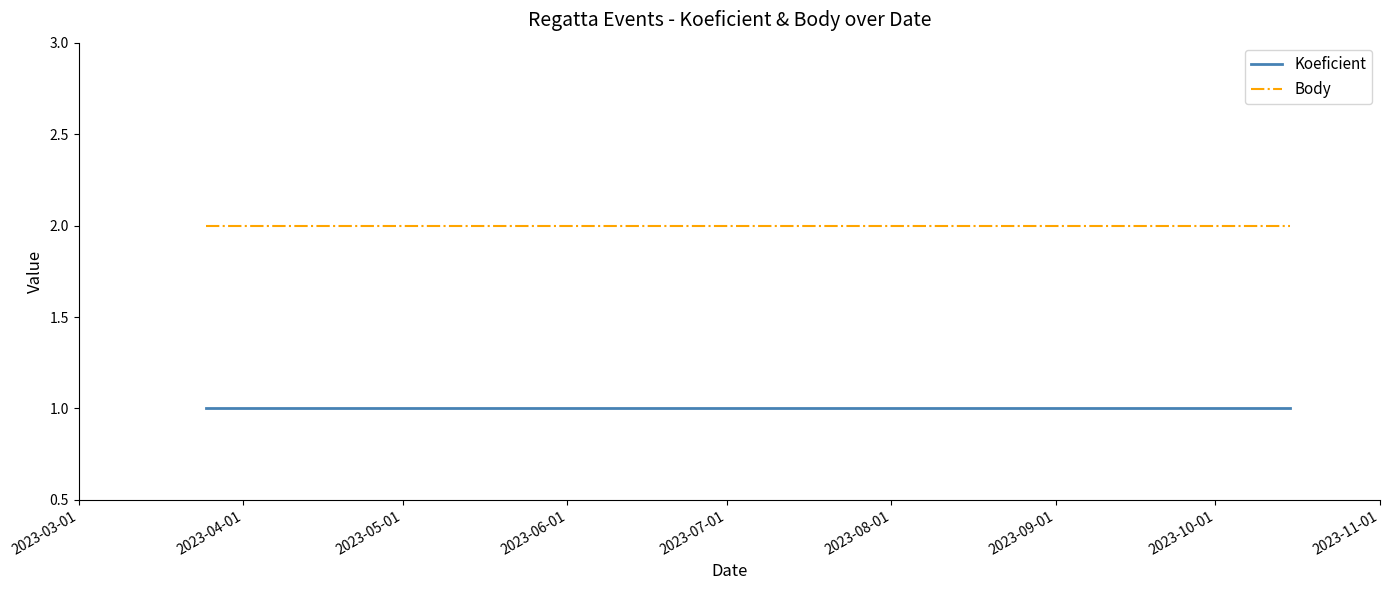

List the series in order of their overall mean, highest first.

Body, Koeficient